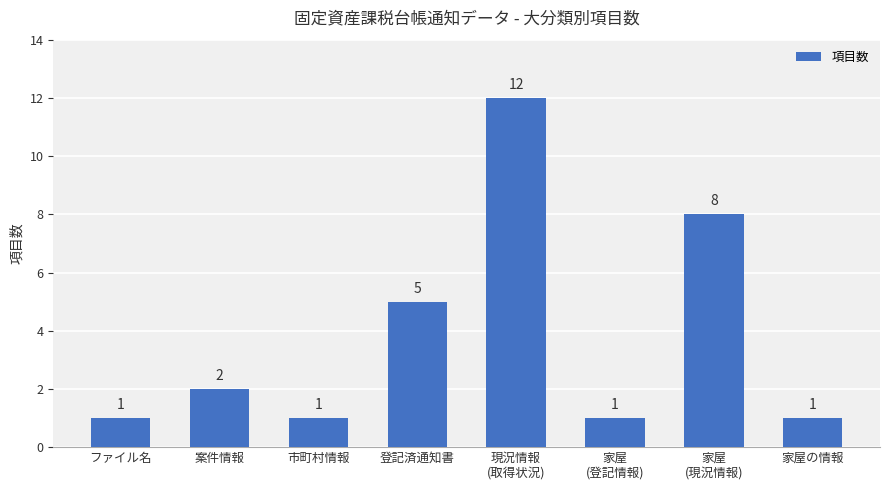

What is the minimum value shown in the chart?

1